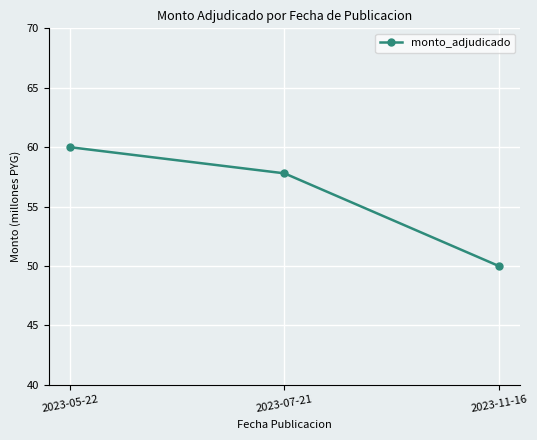

What is the label of the 3rd point from the left?

2023-11-16